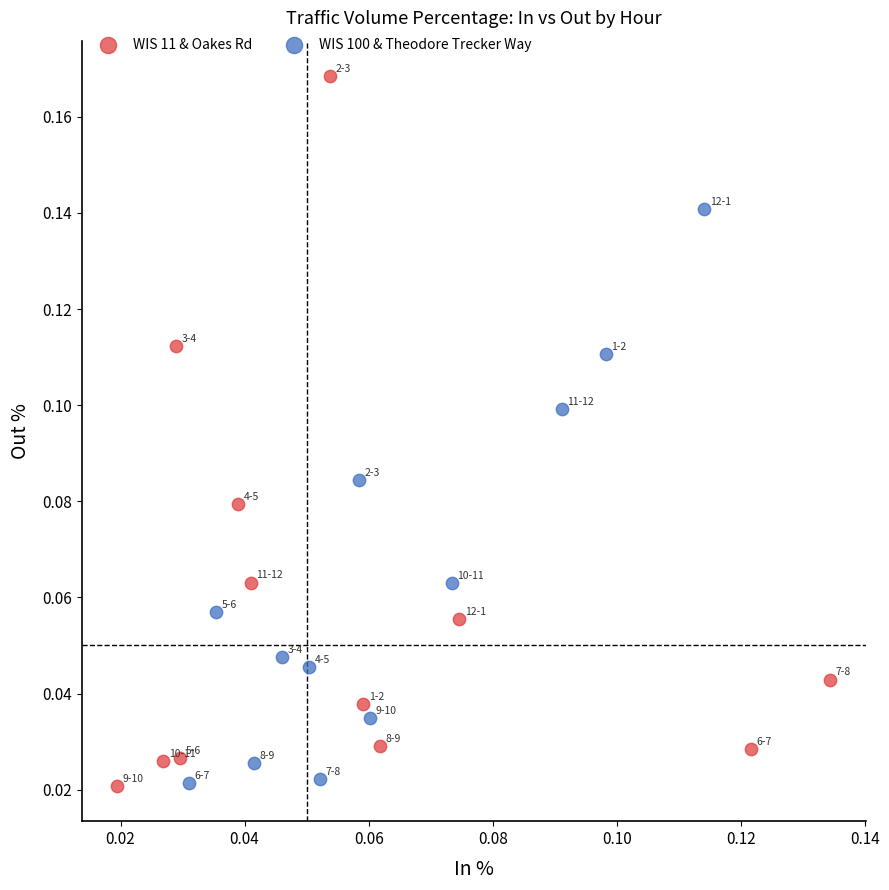

Which series has the largest Y range (max minus min)?

WIS 11 & Oakes Rd